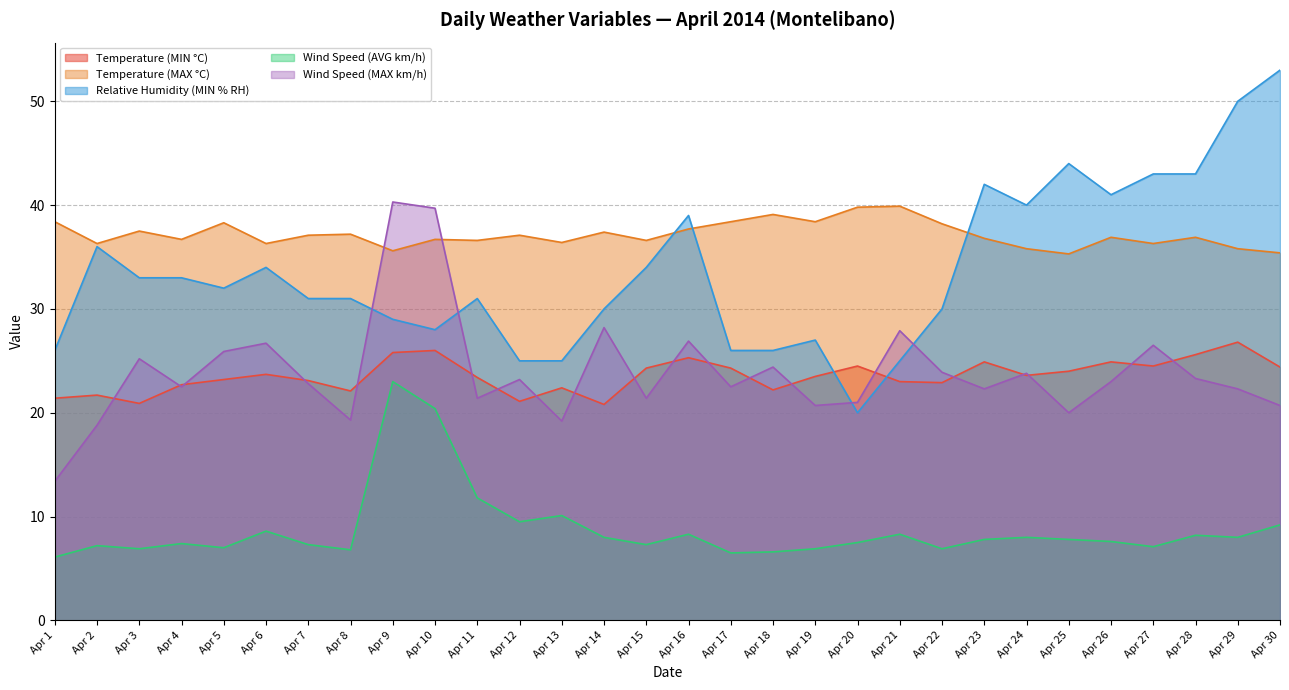

At which category does the chart reach its peak across all series?

Apr 30